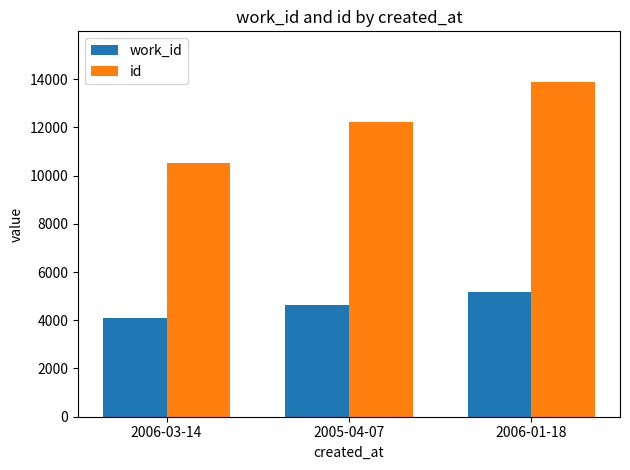

What is the difference between the second highest and minimum values in the work_id series?

550